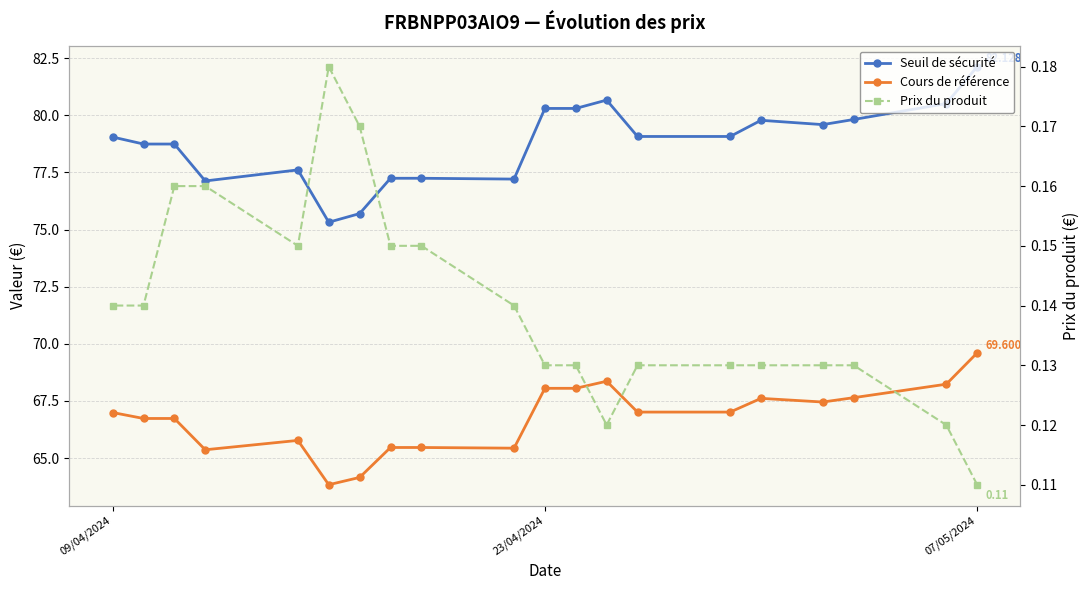

True or false: Prix du produit and Seuil de sécurité intersect in this chart.

False